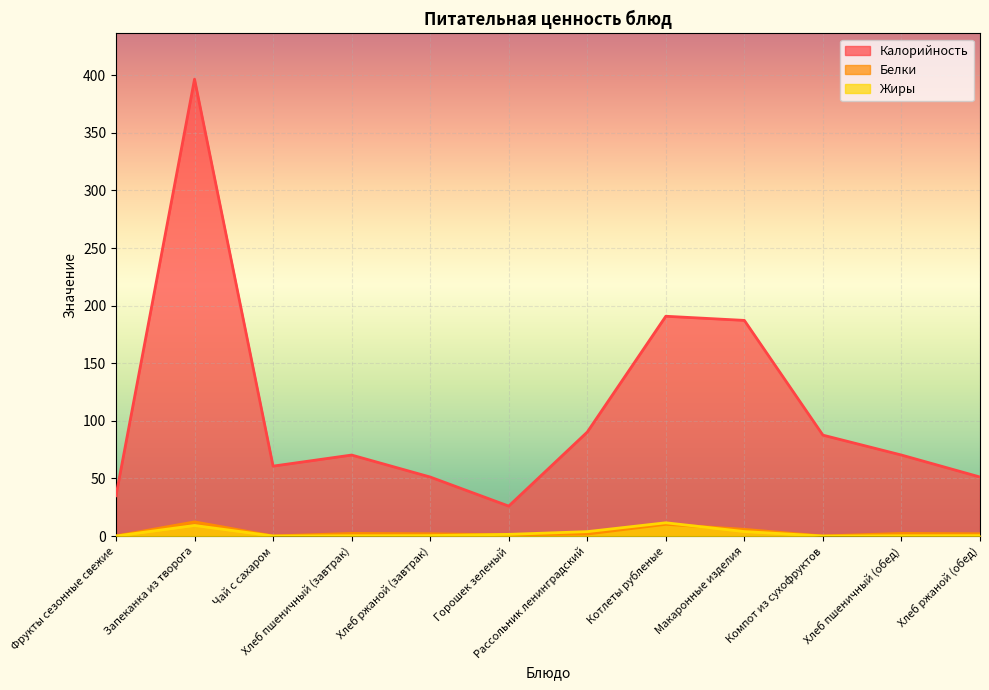

True or false: Белки and Жиры cross at least once.

True